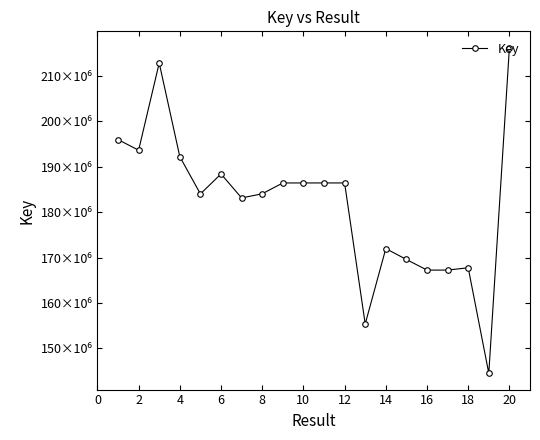

Is this an area chart (filled region under the line)?

No